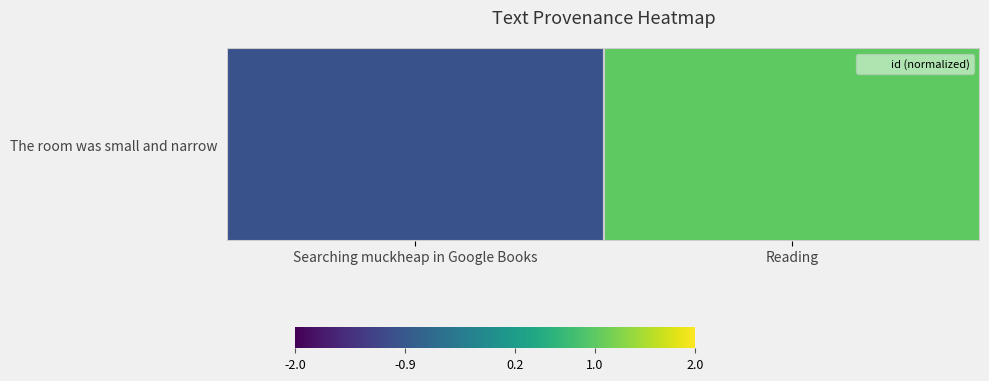

Reading right to left, list all the values displayed in this chart.

Reading=1	Searching muckheap in Google Books=-1